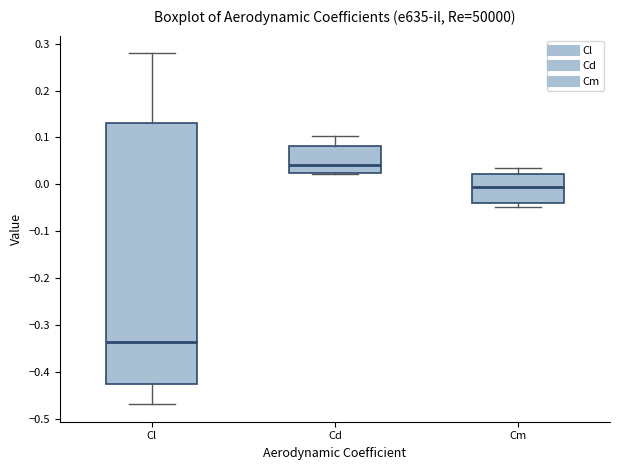

Which box's median line is the lowest?

Cl